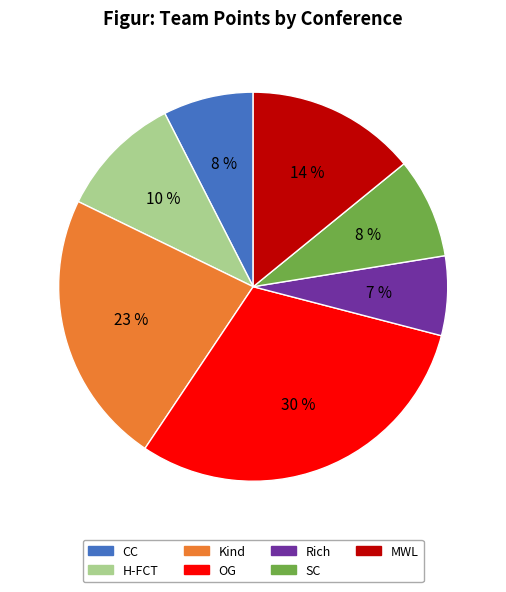

Between MWL and SC, which is larger?

MWL